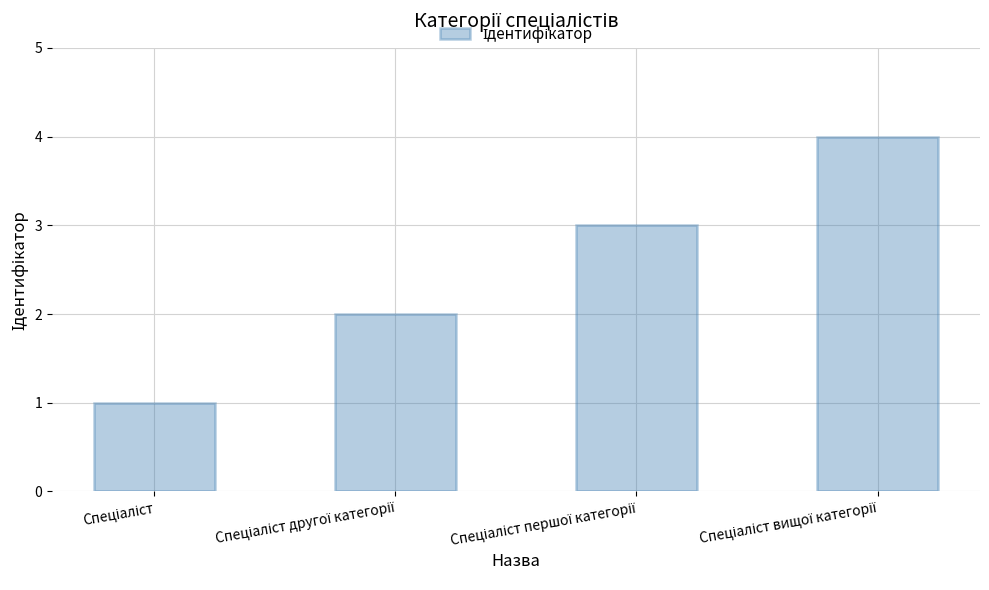

What is the maximum value shown in the chart?

4